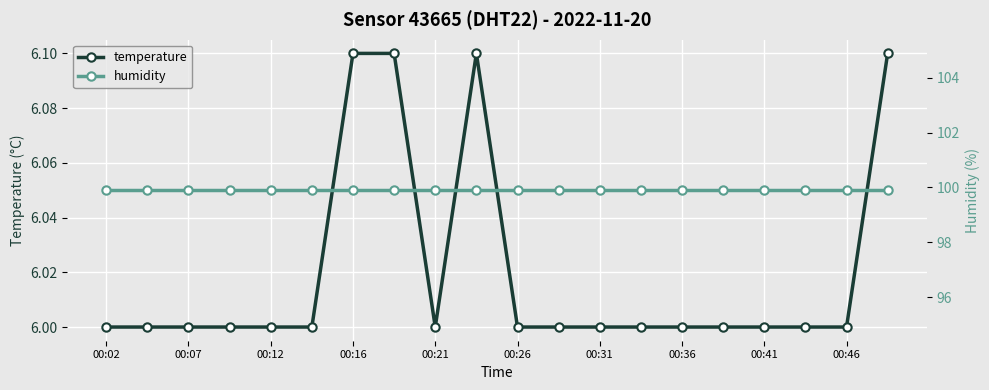

The temperature series shows 6.0 at 00:31. True or false?

True